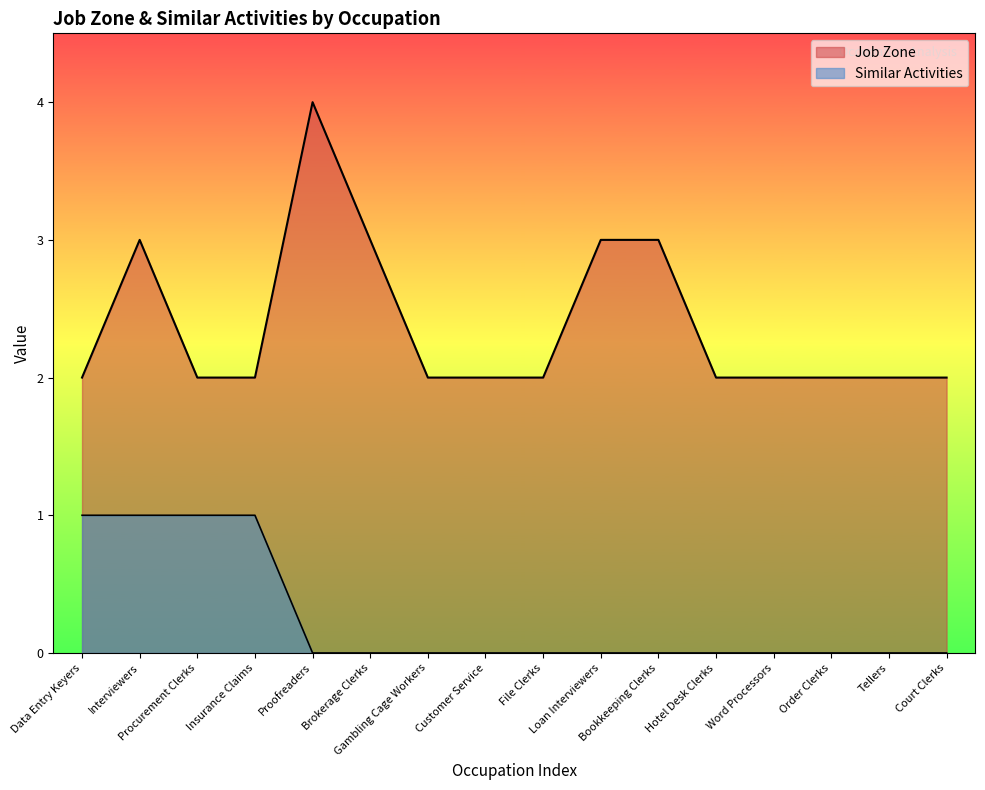

Reading left to right, what are all the values shown in this chart?

Job Zone: 2	3	2	2	4	3	2	2	2	3	3	2	2	2	2	2
Similar Activities: 1	1	1	1	0	0	0	0	0	0	0	0	0	0	0	0